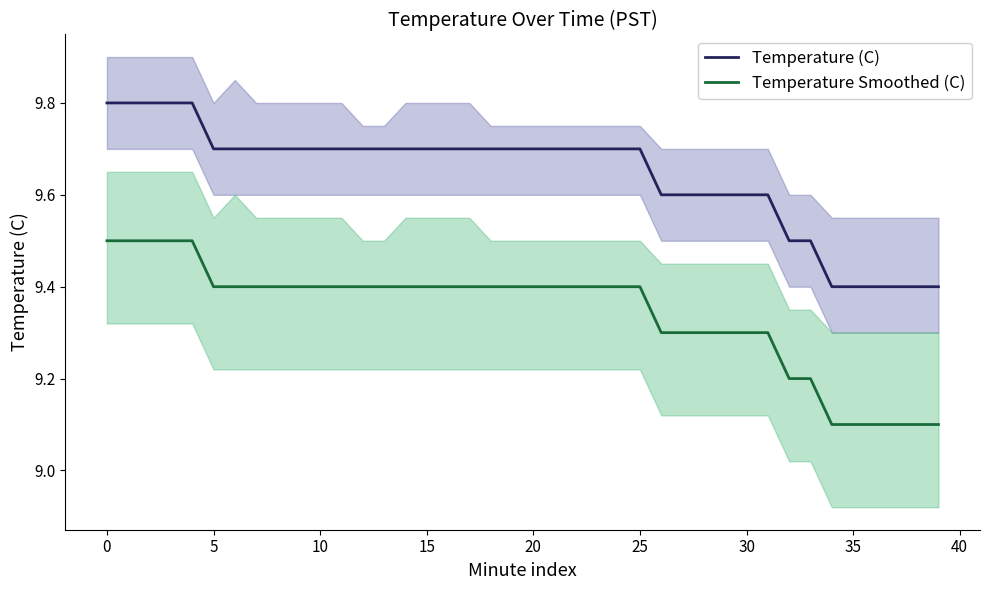

What is the label of the 2nd point from the right?

38